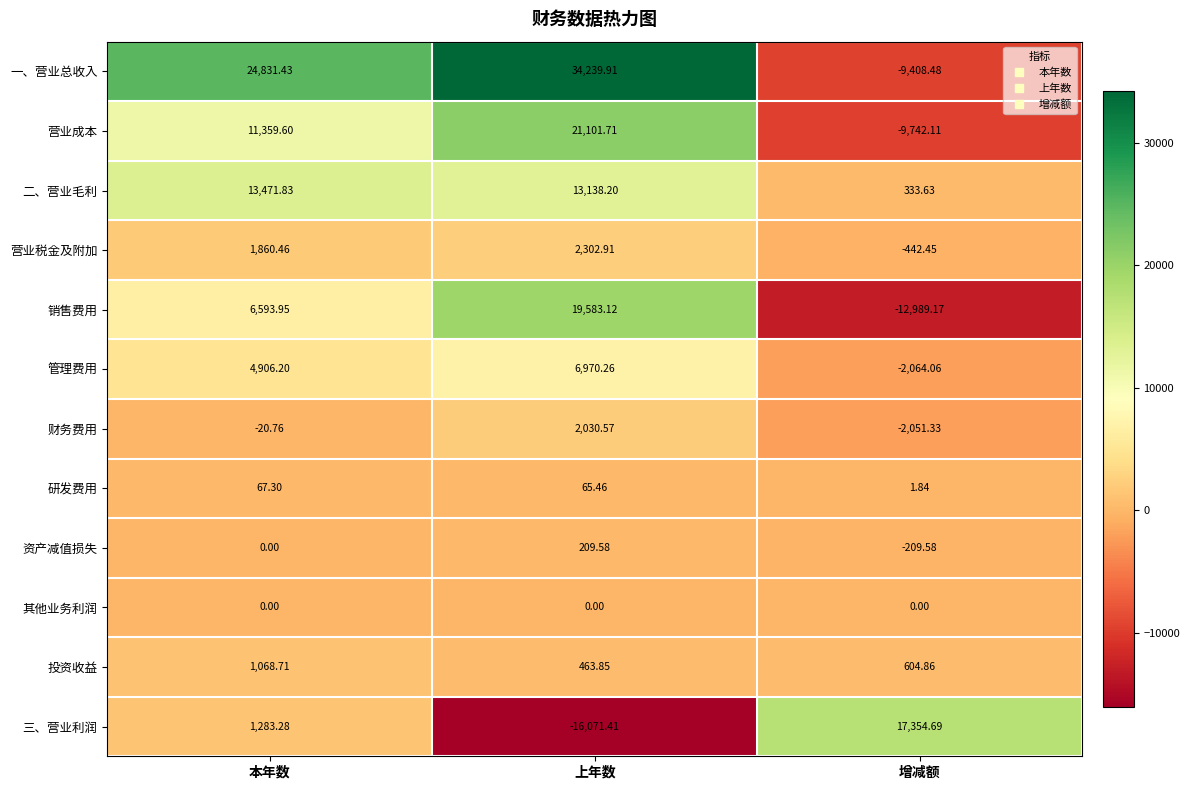

Which series has the largest total across all categories?

一、营业总收入